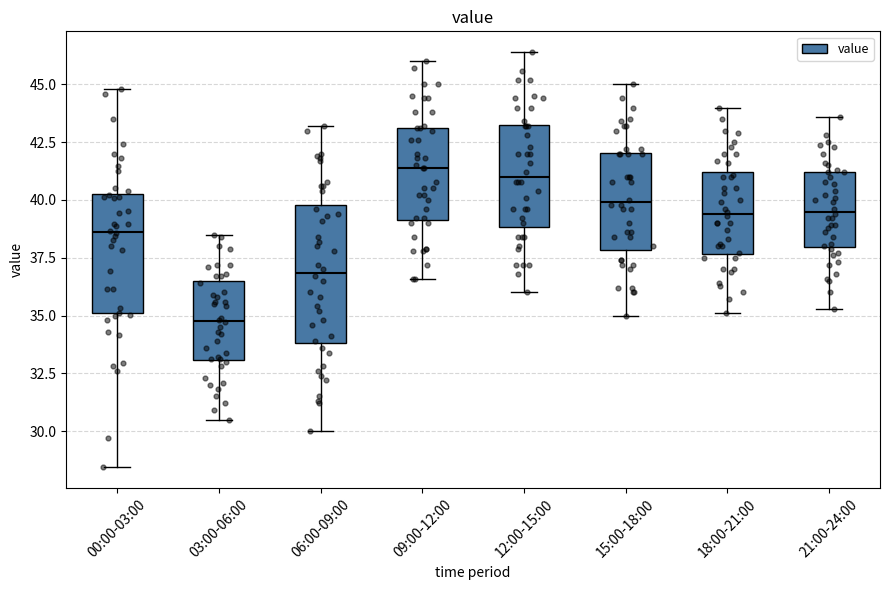

Where does the upper whisker of the box for 06:00-09:00 end on the y-axis? The values are not printed on the chart, so give them approximately, as read against the axis.

43.0